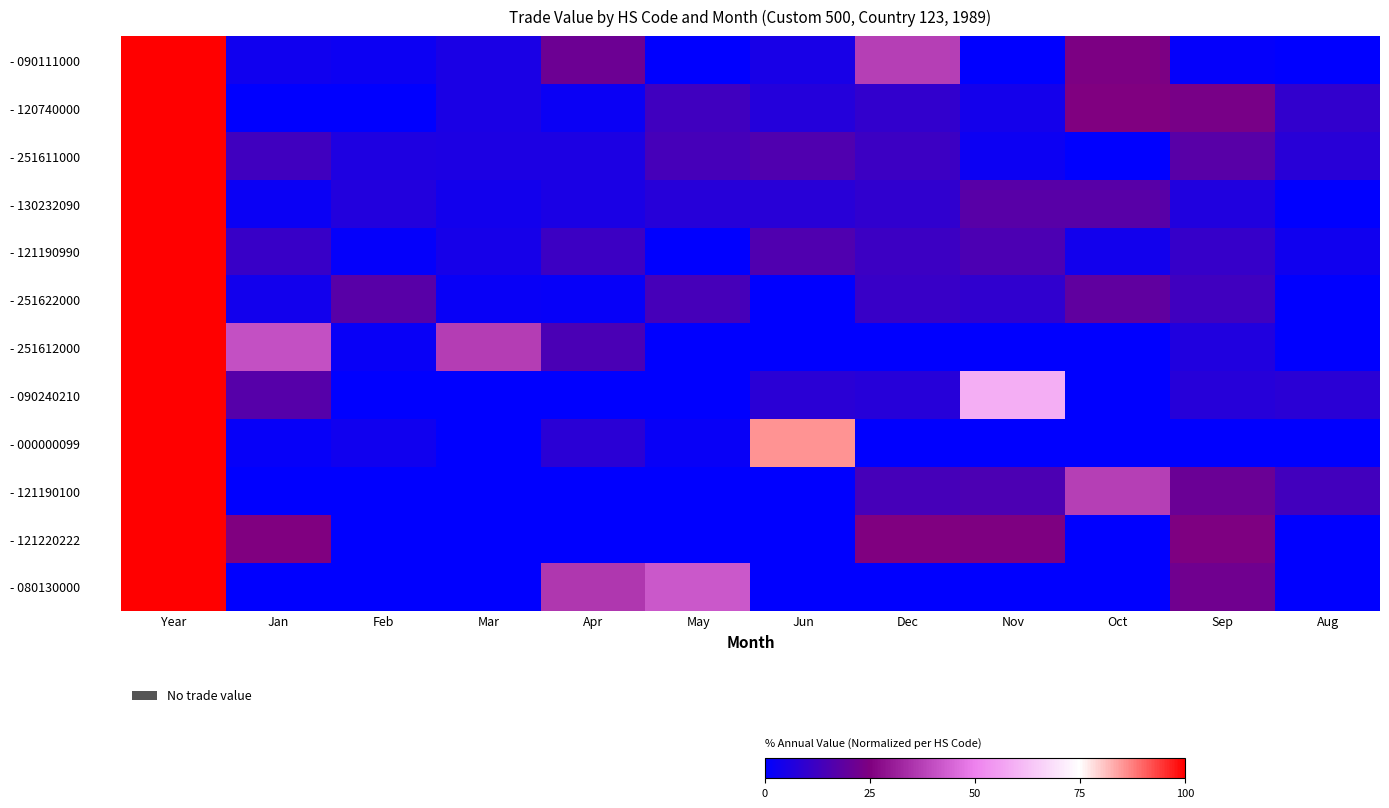

At May, list the series in order from smallest to largest.

- 090111000, - 121190990, - 251612000, - 090240210, - 121190100, - 121220222, - 000000099, - 130232090, - 120740000, - 251622000, - 251611000, - 080130000